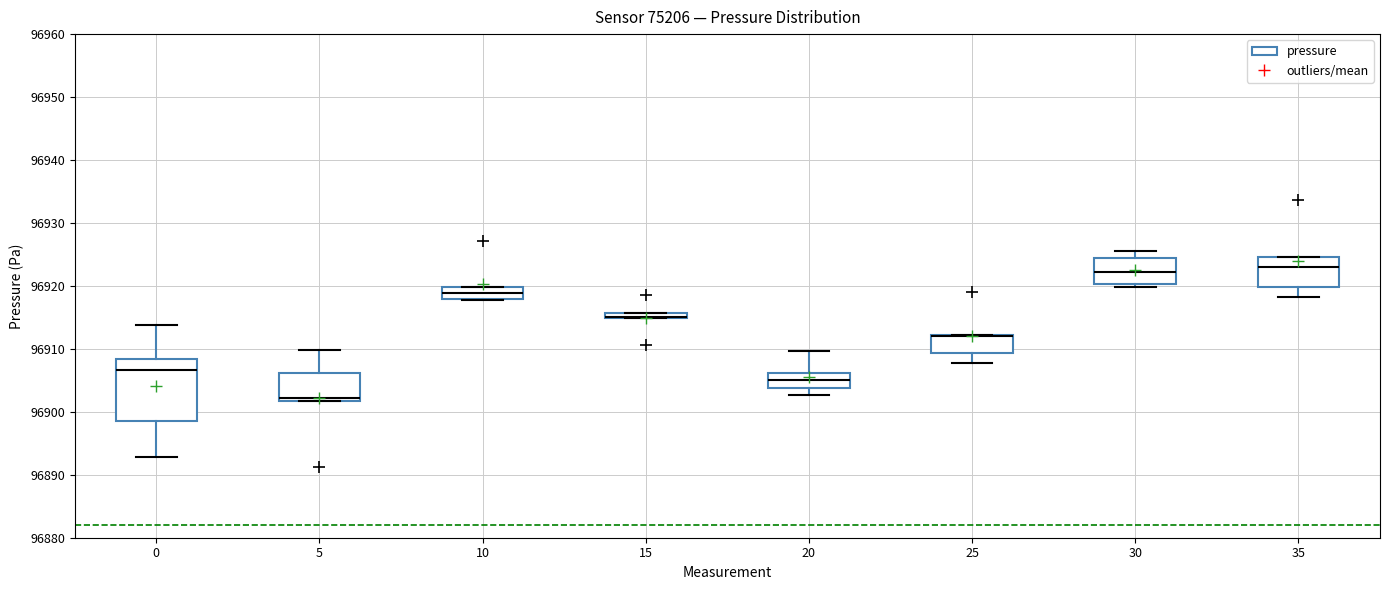

Which box is the tallest, from its lower edge to its upper edge?

0